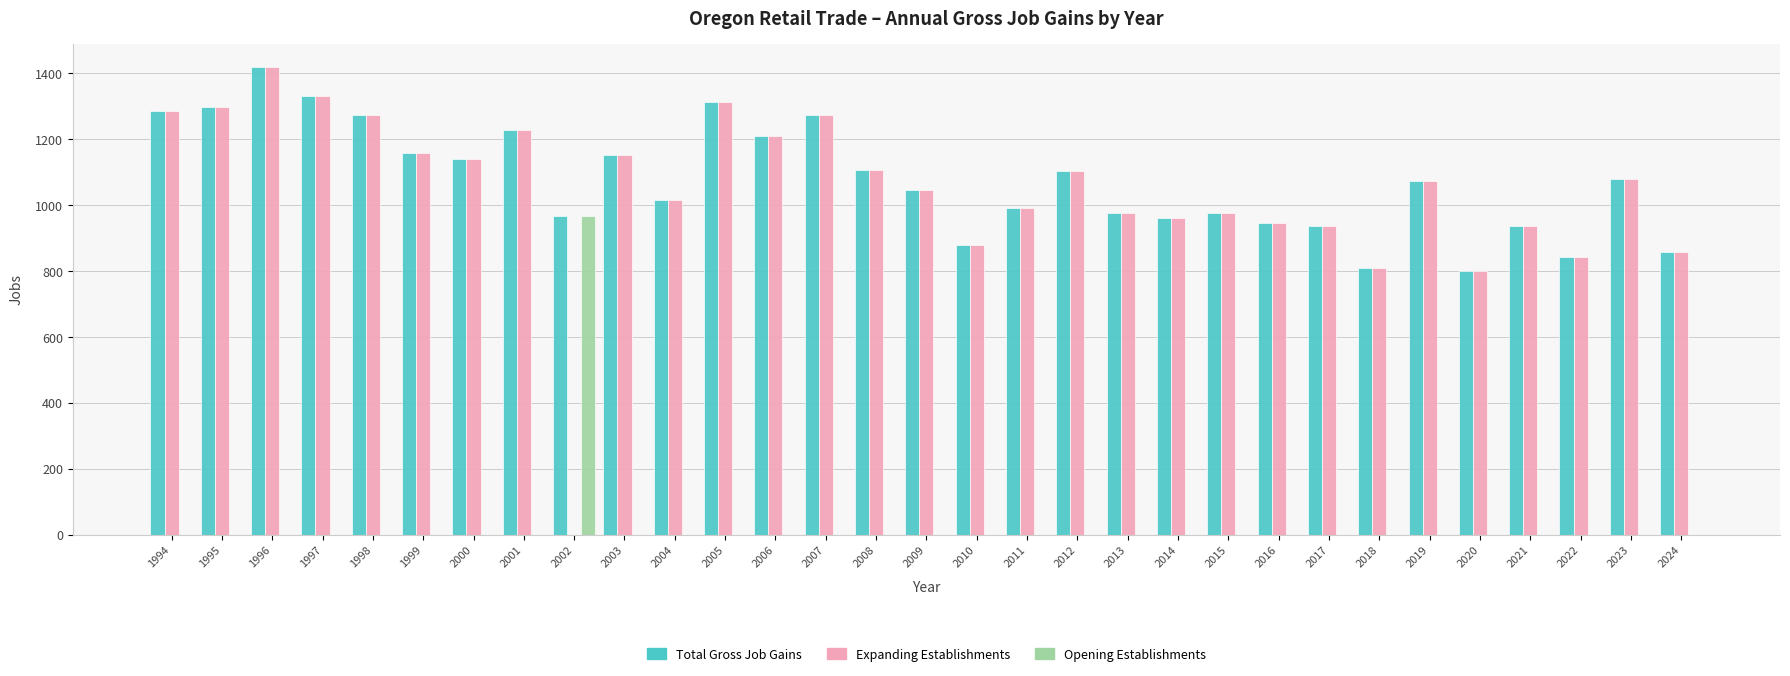

Are the bars grouped side by side (vs. stacked)?

Yes